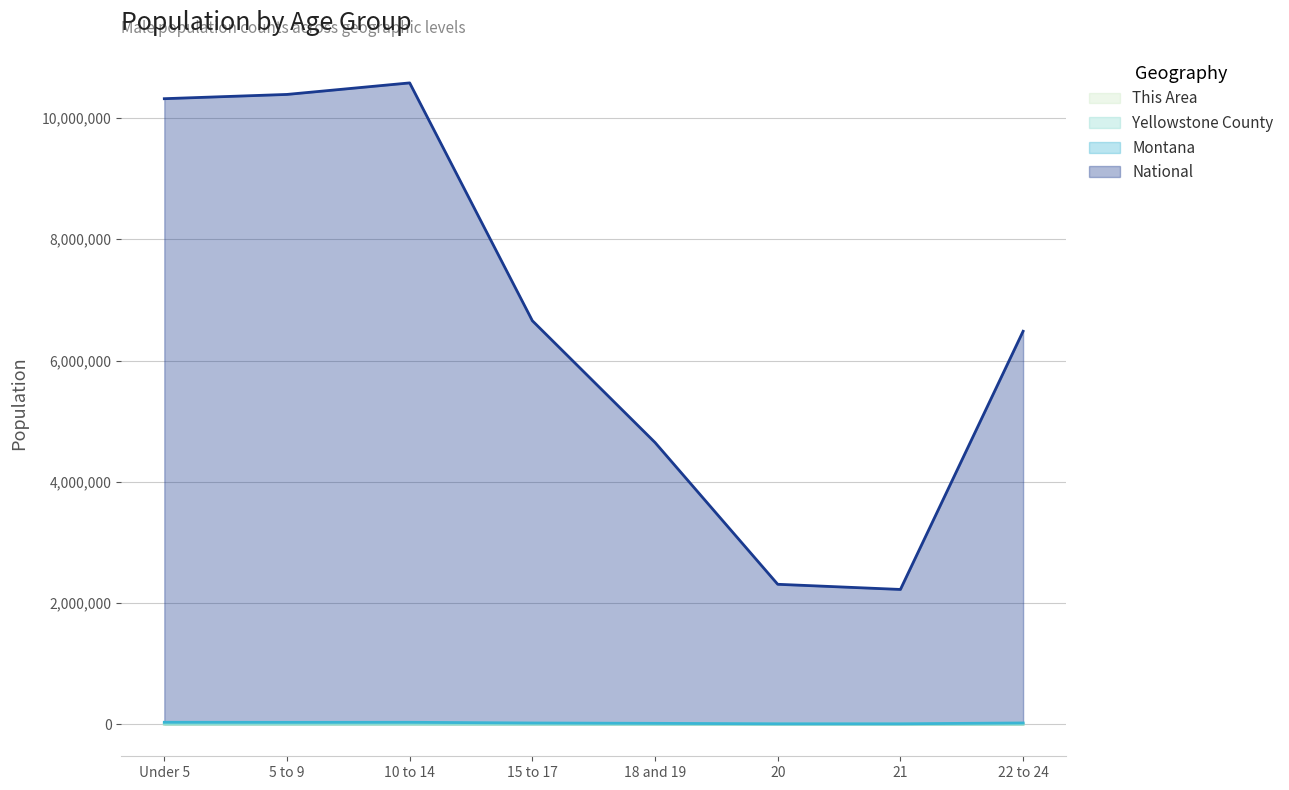

What is the value of the This Area point at the 4th from the left?

62